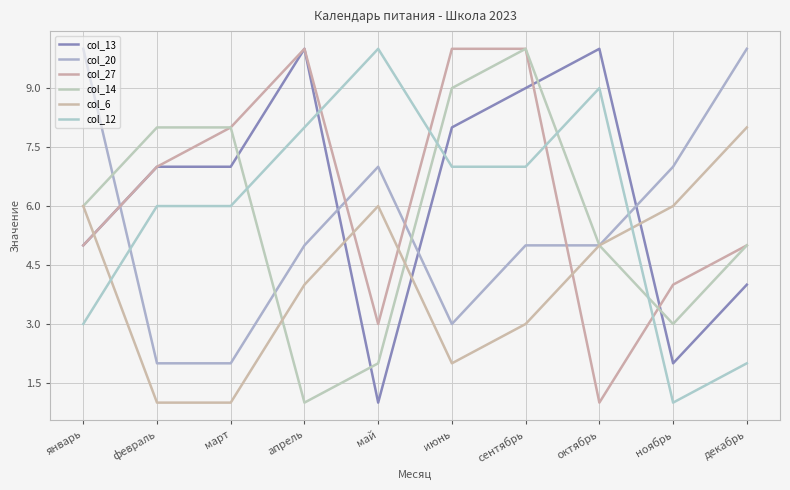

Does the chart display data point markers on the line(s)?

No